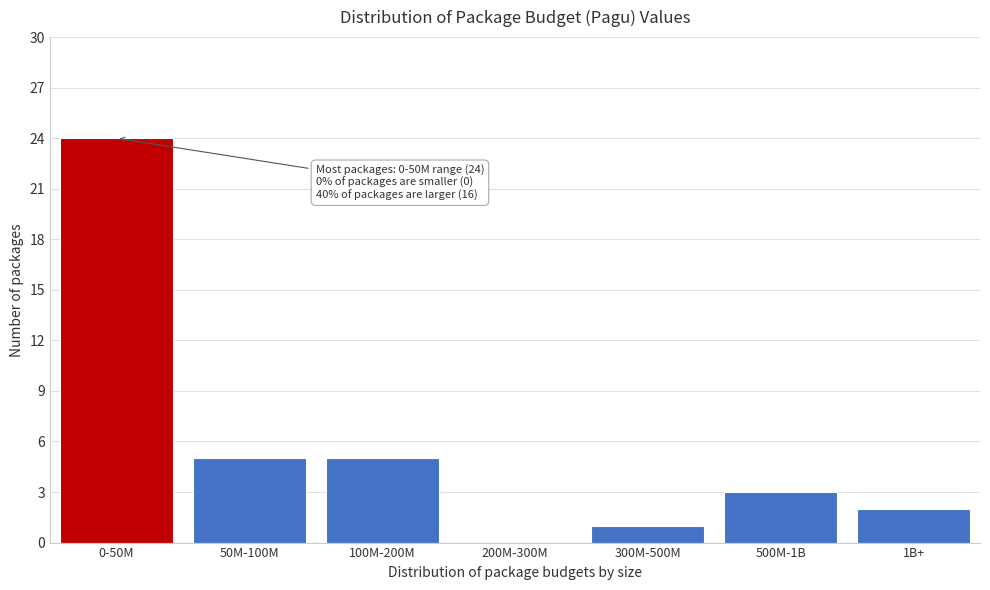

Reading right to left, transcribe all the data shown in this chart.

1B+=2	500M-1B=3	300M-500M=1	200M-300M=0	100M-200M=5	50M-100M=5	0-50M=24